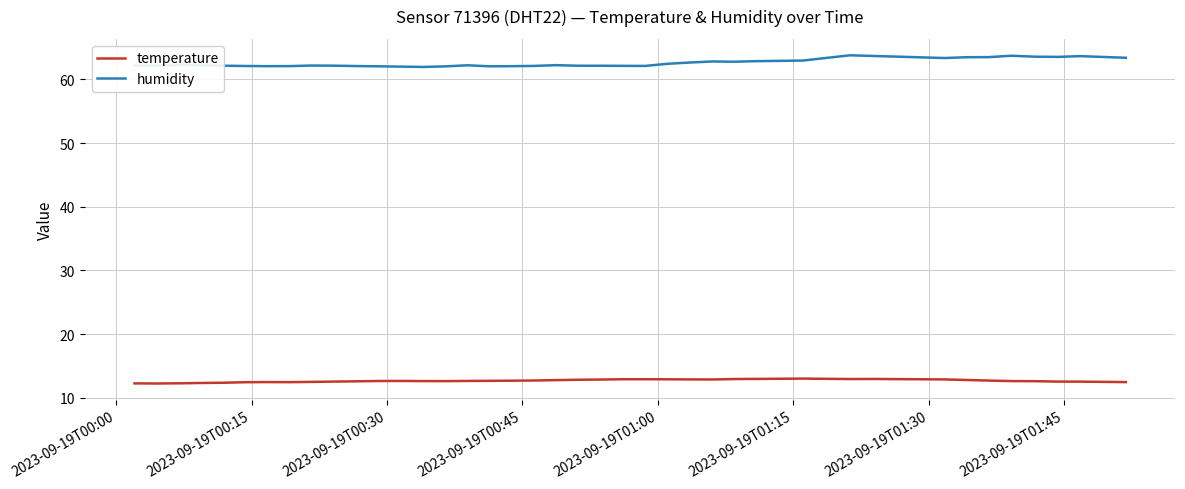

What is the sum of all humidity values?

2503.3